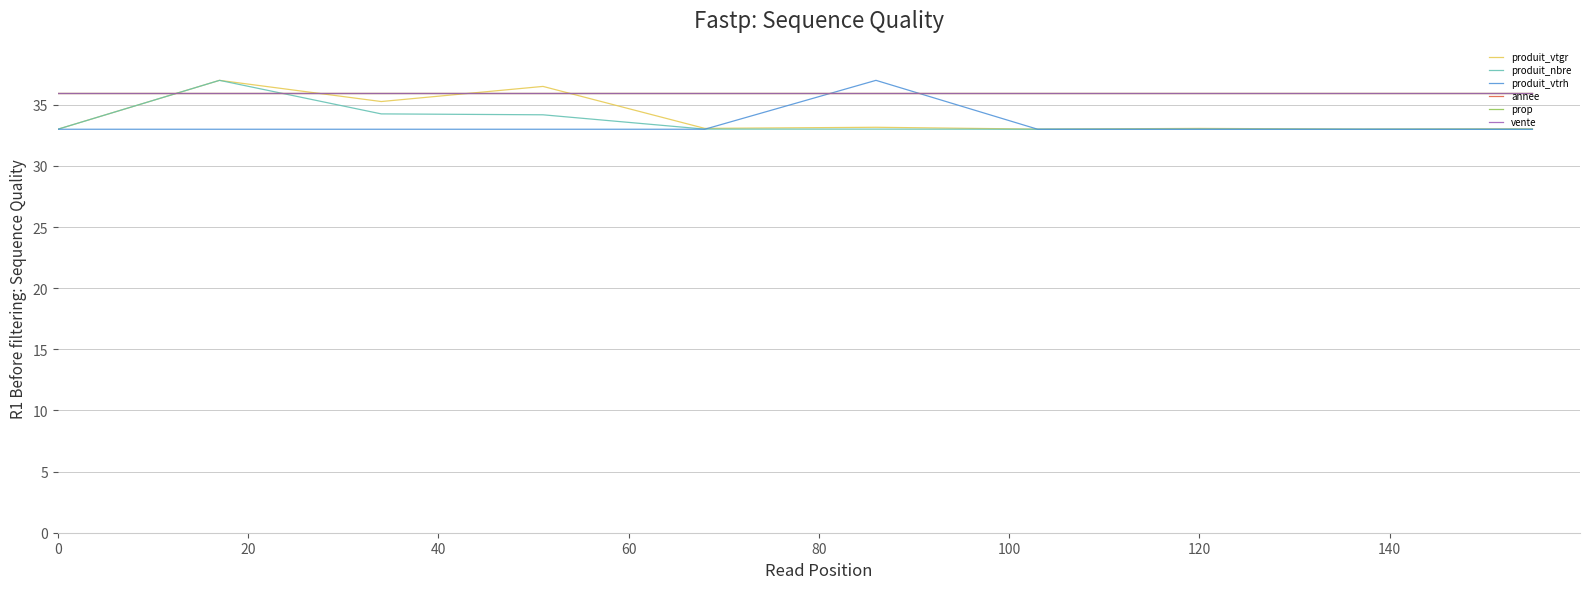

Is this an area chart (filled region under the line)?

No